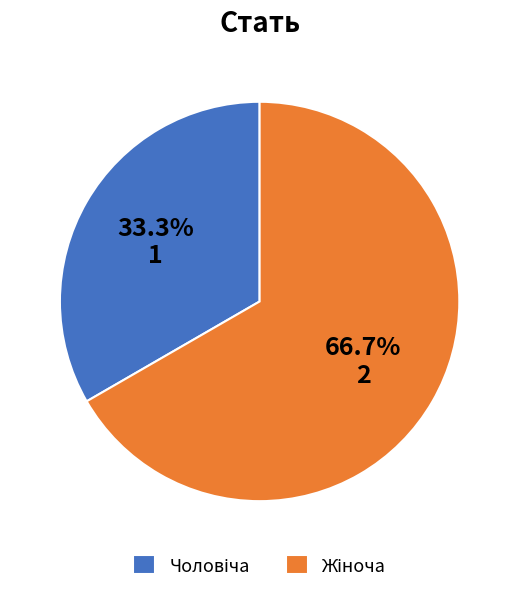

Does any single category account for the majority?

Yes